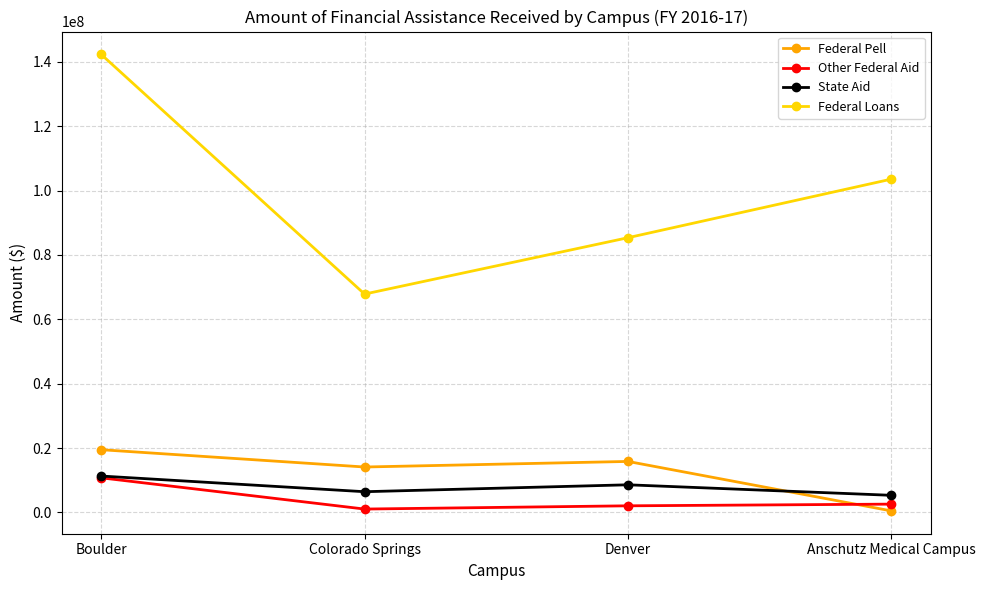

Which series changed the most between Colorado Springs and Denver?

Federal Loans